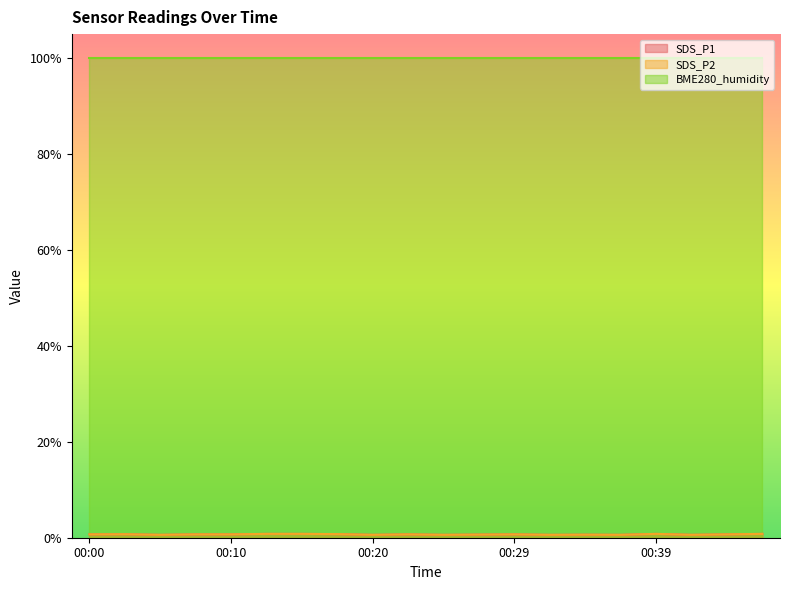

Is the value of SDS_P2 at 00:17 greater than the value of SDS_P1 at 00:12?

No